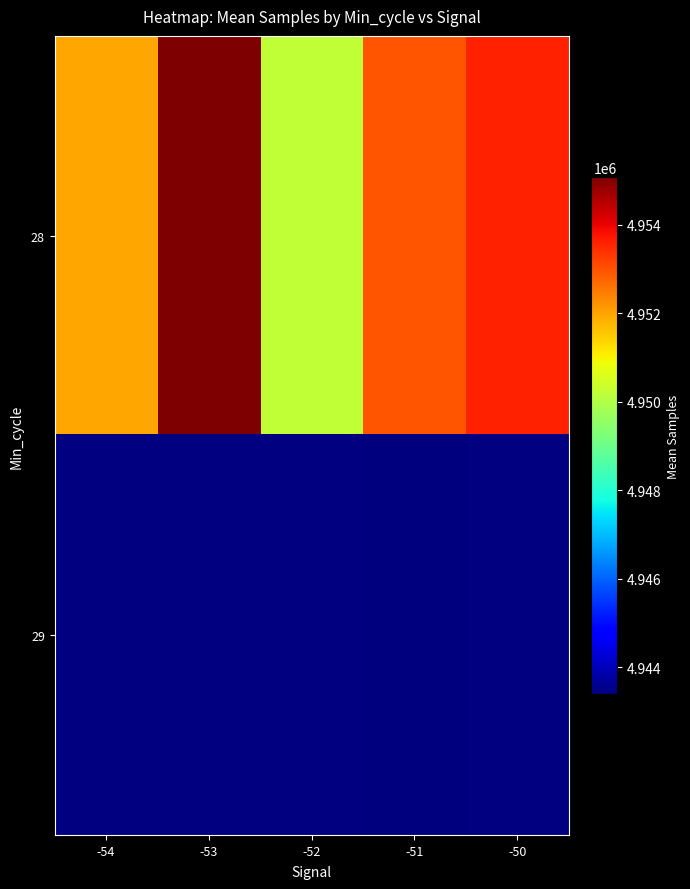

Rank the series at -50 from highest to lowest value.

28, 29